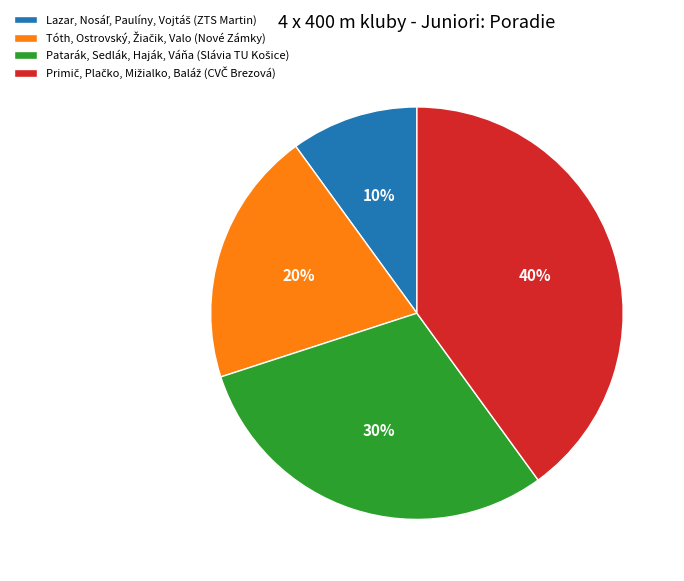

Does any single category account for the majority?

No